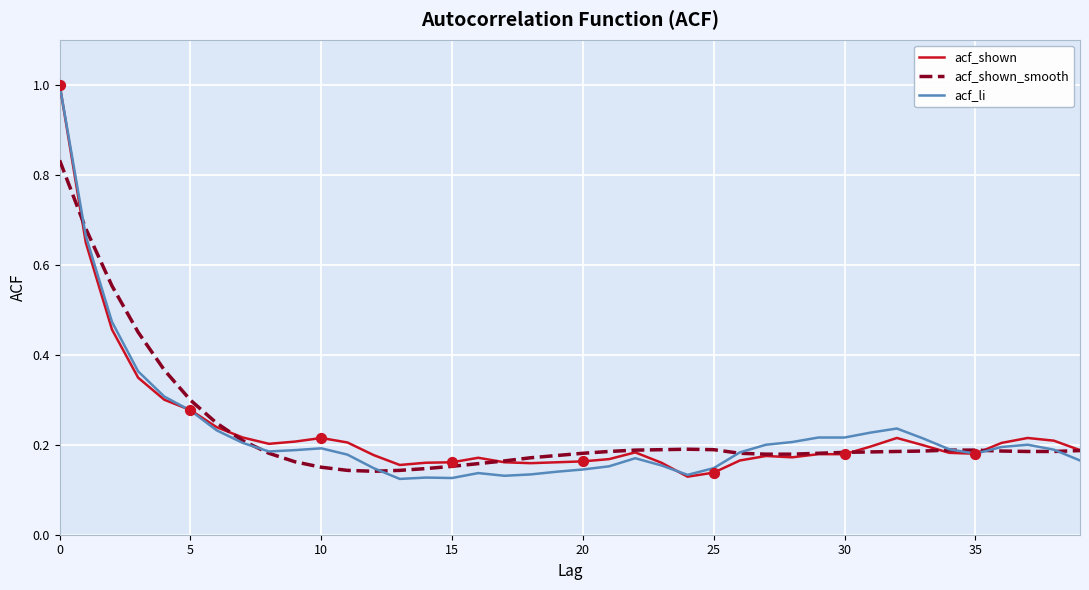

What are all the series names shown in the legend?

acf_shown, acf_shown_smooth, acf_li